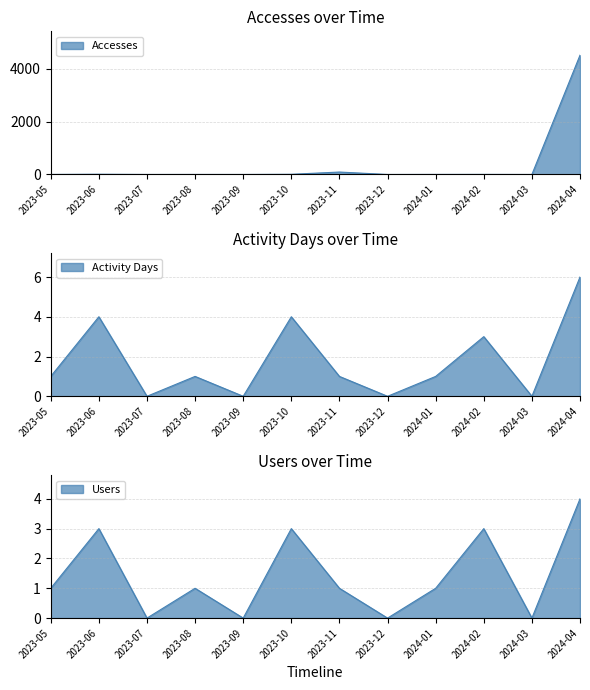

Reading right to left, transcribe all the data shown in this chart.

Accesses: 2024-04=4522	2024-03=0	2024-02=3	2024-01=2	2023-12=0	2023-11=92	2023-10=7	2023-09=0	2023-08=1	2023-07=0	2023-06=9	2023-05=1
Activity Days: 2024-04=6	2024-03=0	2024-02=3	2024-01=1	2023-12=0	2023-11=1	2023-10=4	2023-09=0	2023-08=1	2023-07=0	2023-06=4	2023-05=1
Users: 2024-04=4	2024-03=0	2024-02=3	2024-01=1	2023-12=0	2023-11=1	2023-10=3	2023-09=0	2023-08=1	2023-07=0	2023-06=3	2023-05=1